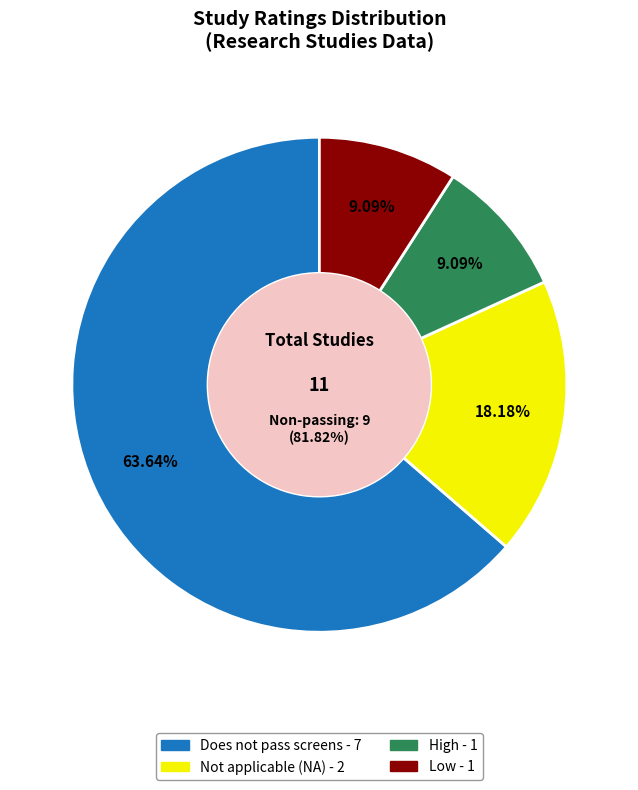

What is the smallest slice in the pie chart?

High